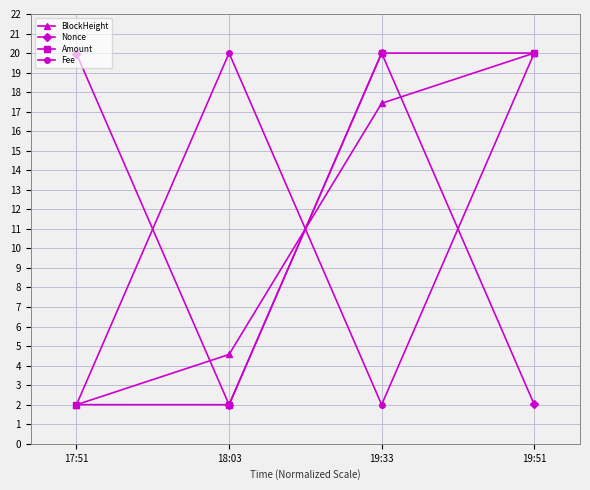

What is the value of the Amount point at the 3rd from the left?

20.0